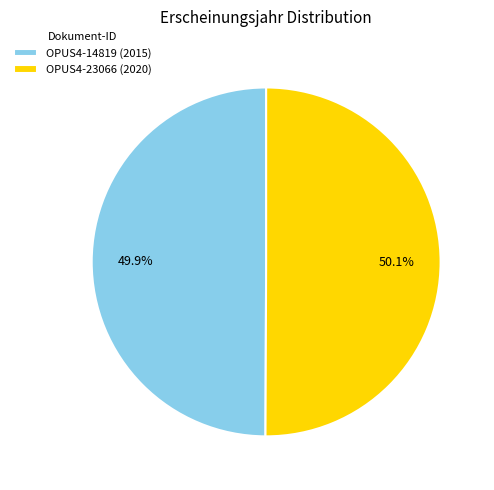

Count the number of slices in the pie.

2